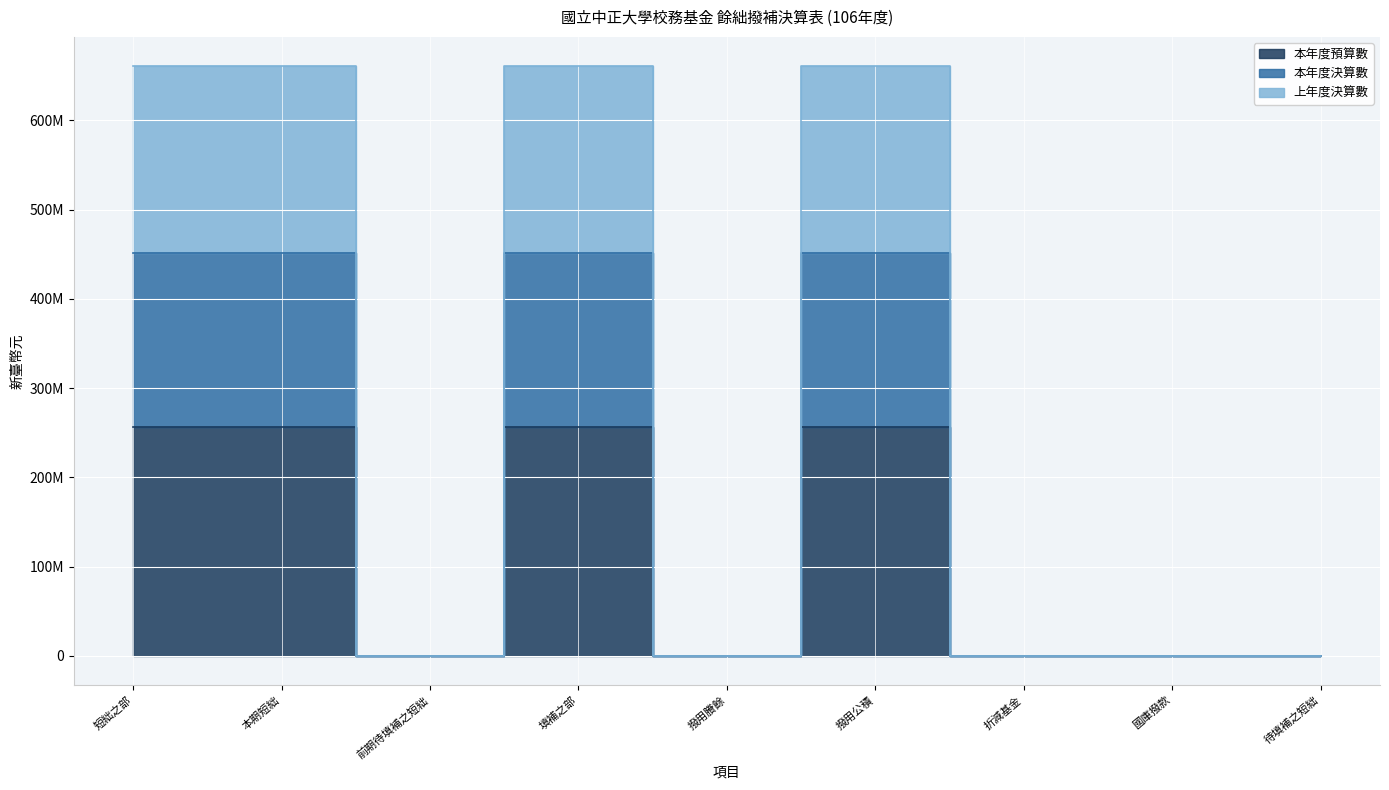

Reading left to right, transcribe all the data shown in this chart.

本年度預算數: 短絀之部=256330000	本期短絀=256330000	前期待填補之短絀=0	填補之部=256330000	撥用賸餘=0	撥用公積=256330000	折減基金=0	國庫撥款=0	待填補之短絀=0
本年度決算數: 短絀之部=451680641	本期短絀=451680641	前期待填補之短絀=0	填補之部=451680641	撥用賸餘=0	撥用公積=451680641	折減基金=0	國庫撥款=0	待填補之短絀=0
上年度決算數: 短絀之部=660604737	本期短絀=660604737	前期待填補之短絀=0	填補之部=660604737	撥用賸餘=0	撥用公積=660604737	折減基金=0	國庫撥款=0	待填補之短絀=0